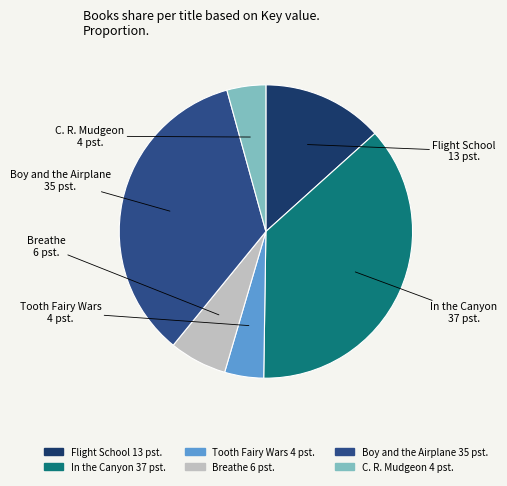

Which has a higher value, Tooth Fairy Wars or In the Canyon?

In the Canyon